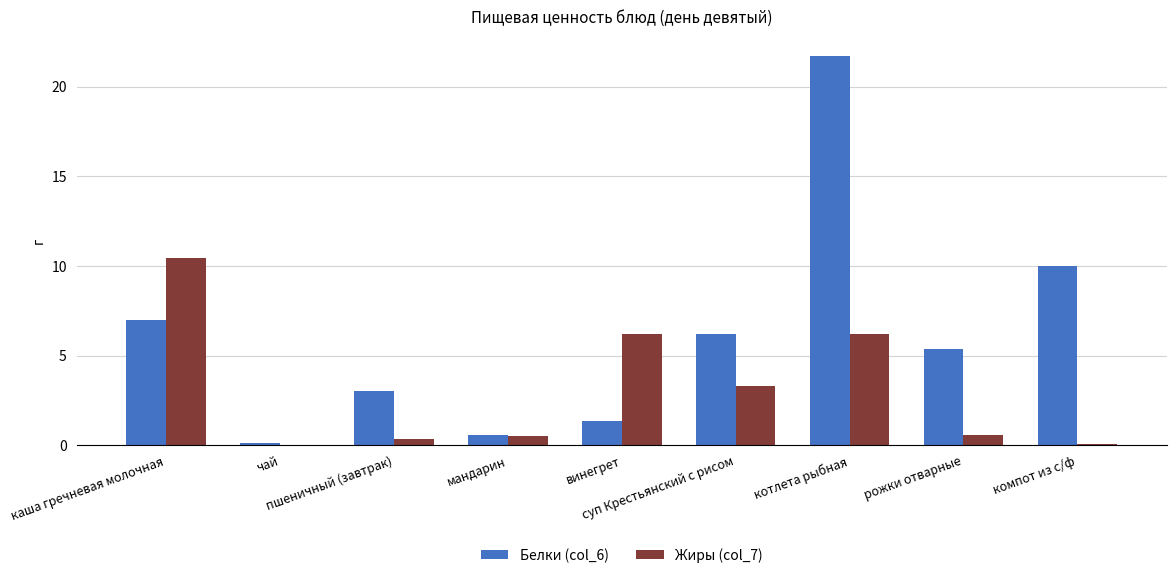

The value of Белки (col_6) at суп Крестьянский с рисом is 6.2. True or false?

True